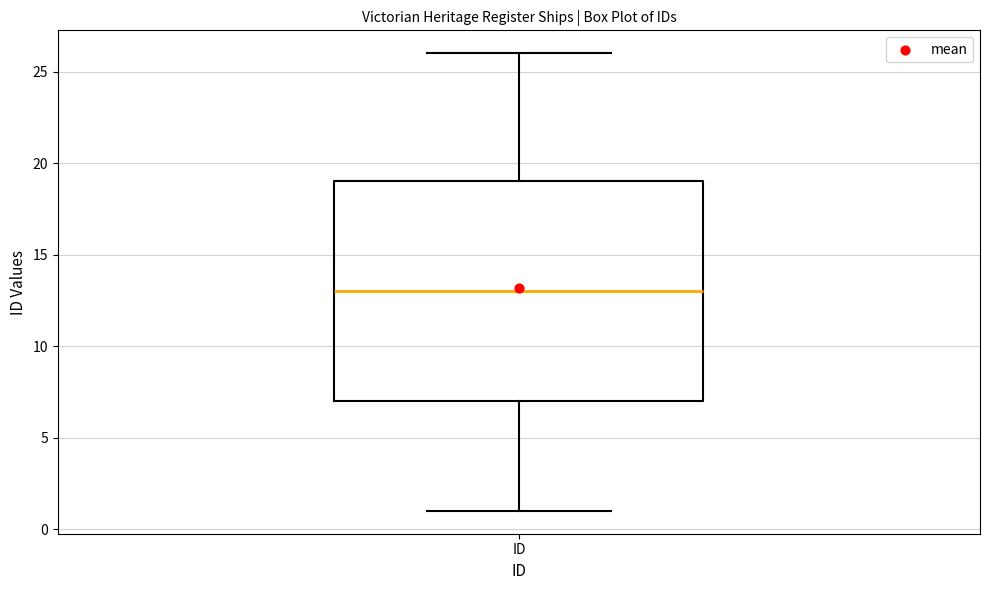

Transcribe this box plot: give where the median line is, the range the box spans, and where the two whiskers end, as read against the y-axis. The values are not printed on the chart, so give them approximately, as read against the axis.

median 13, box 7 to 19, whiskers 1 to 26